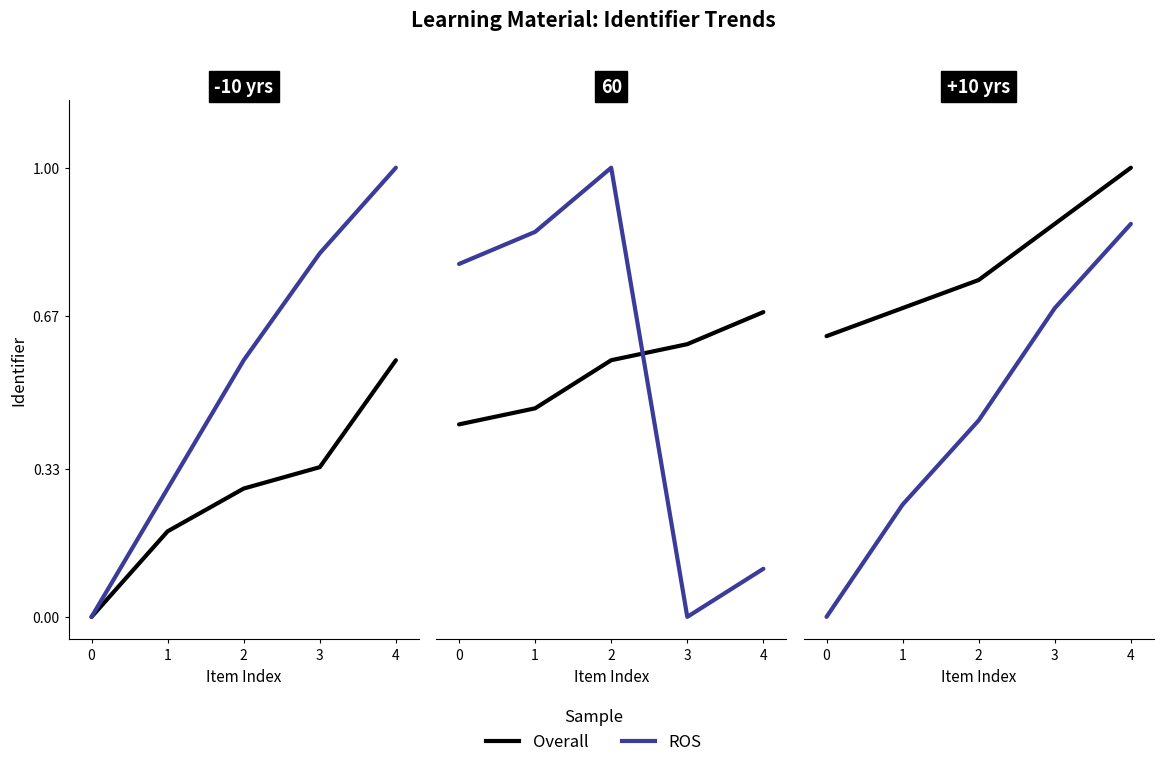

What are all the series names shown in the legend?

Overall, ROS